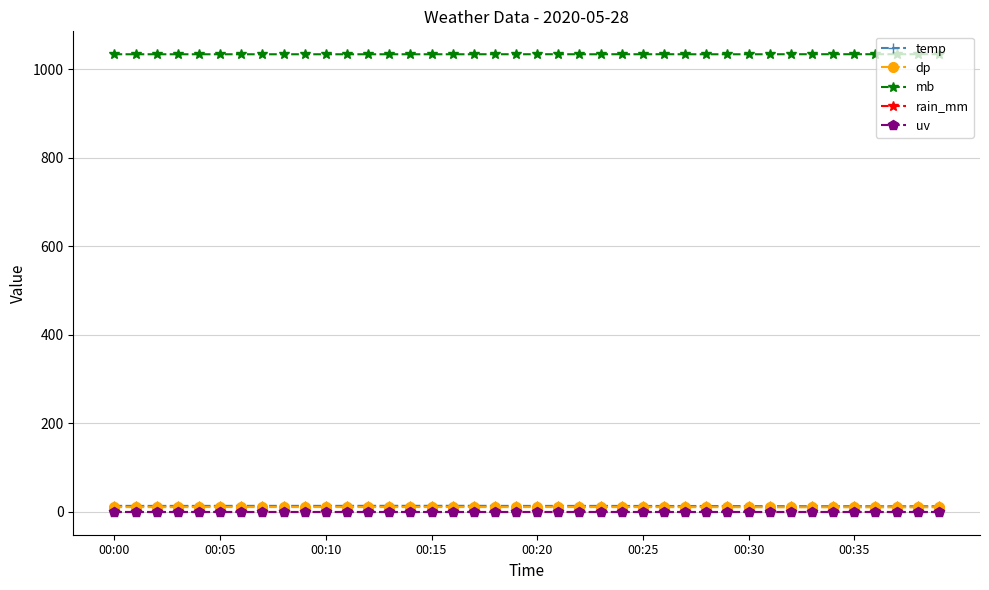

Is this an area chart (filled region under the line)?

No